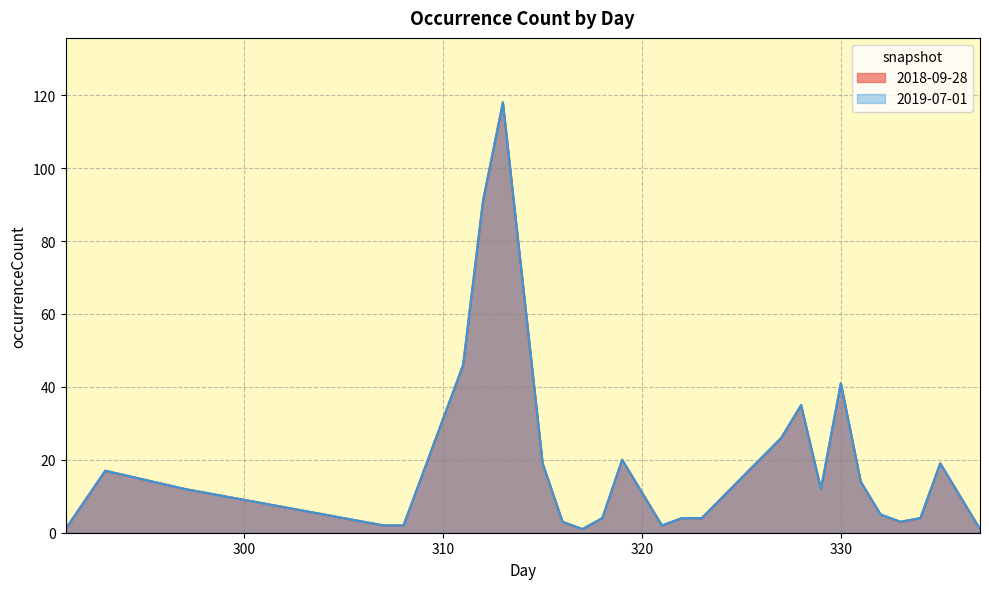

The value of 2019-07-01 at 312 is 91. True or false?

True